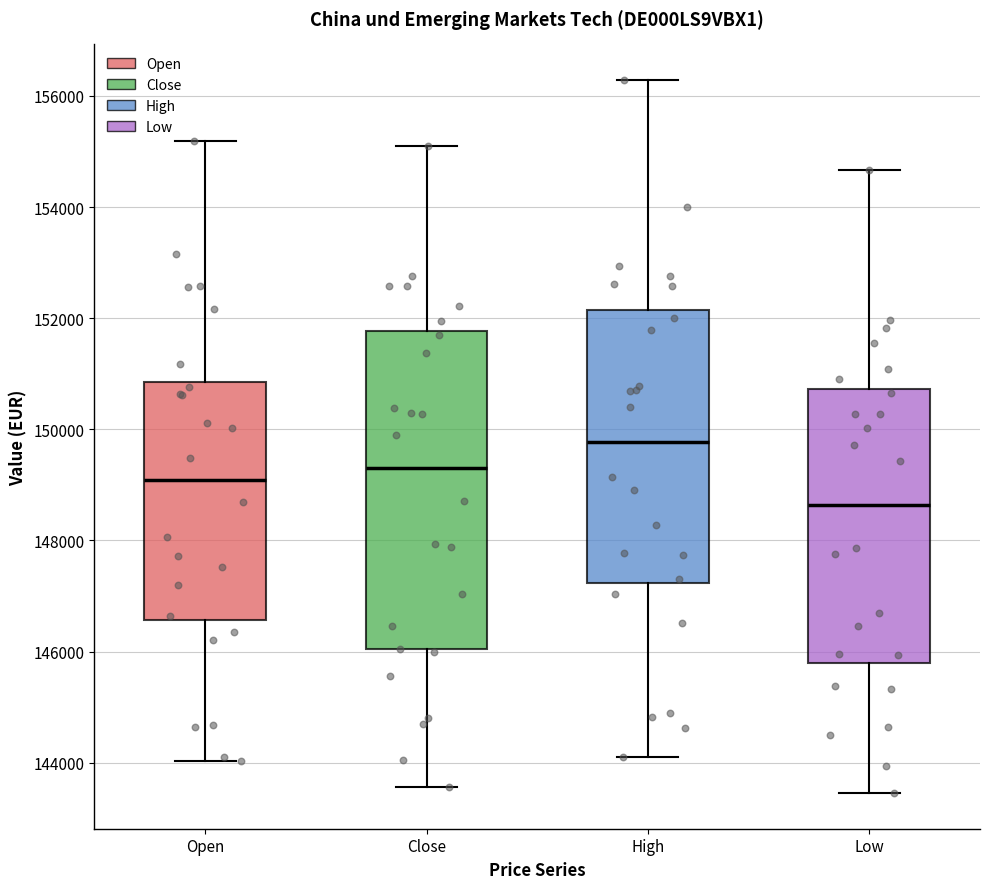

Which box is the tallest, from its lower edge to its upper edge?

Close